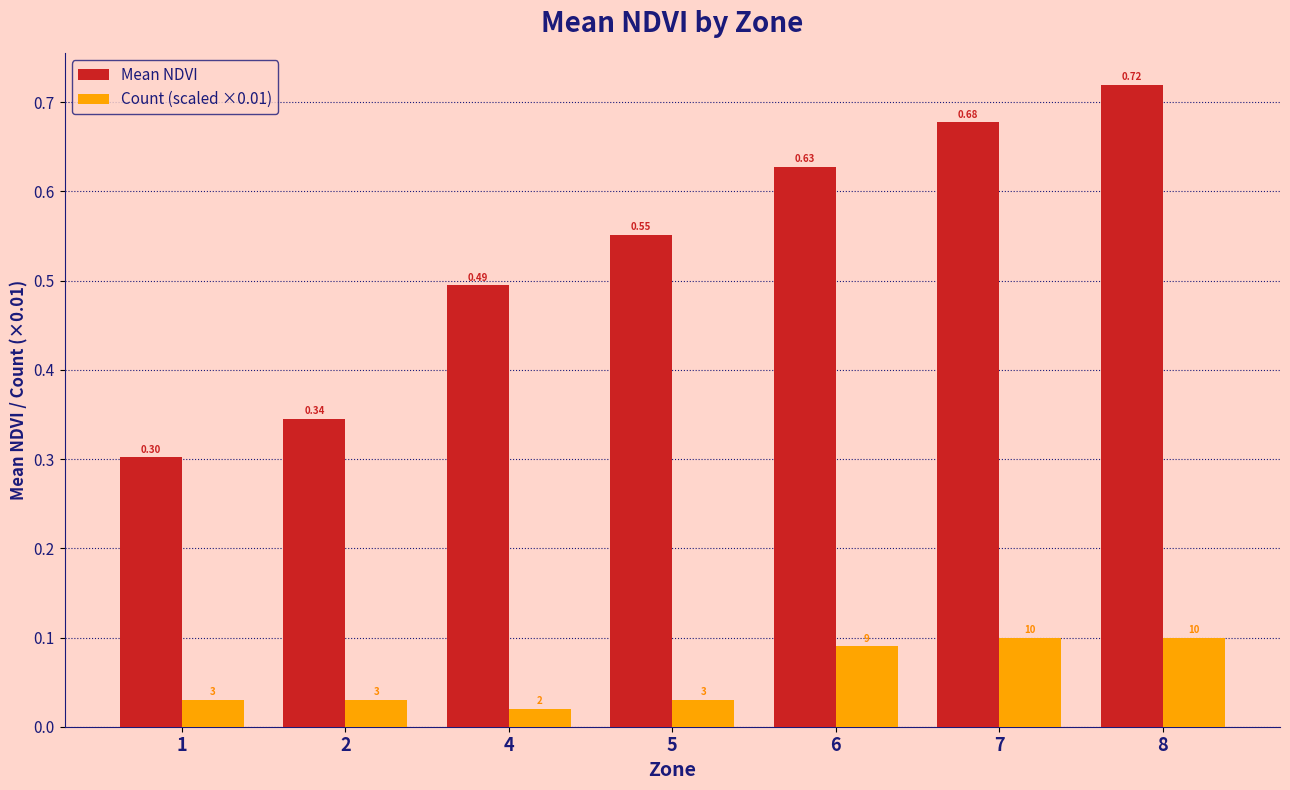

Are the bars grouped side by side (vs. stacked)?

Yes